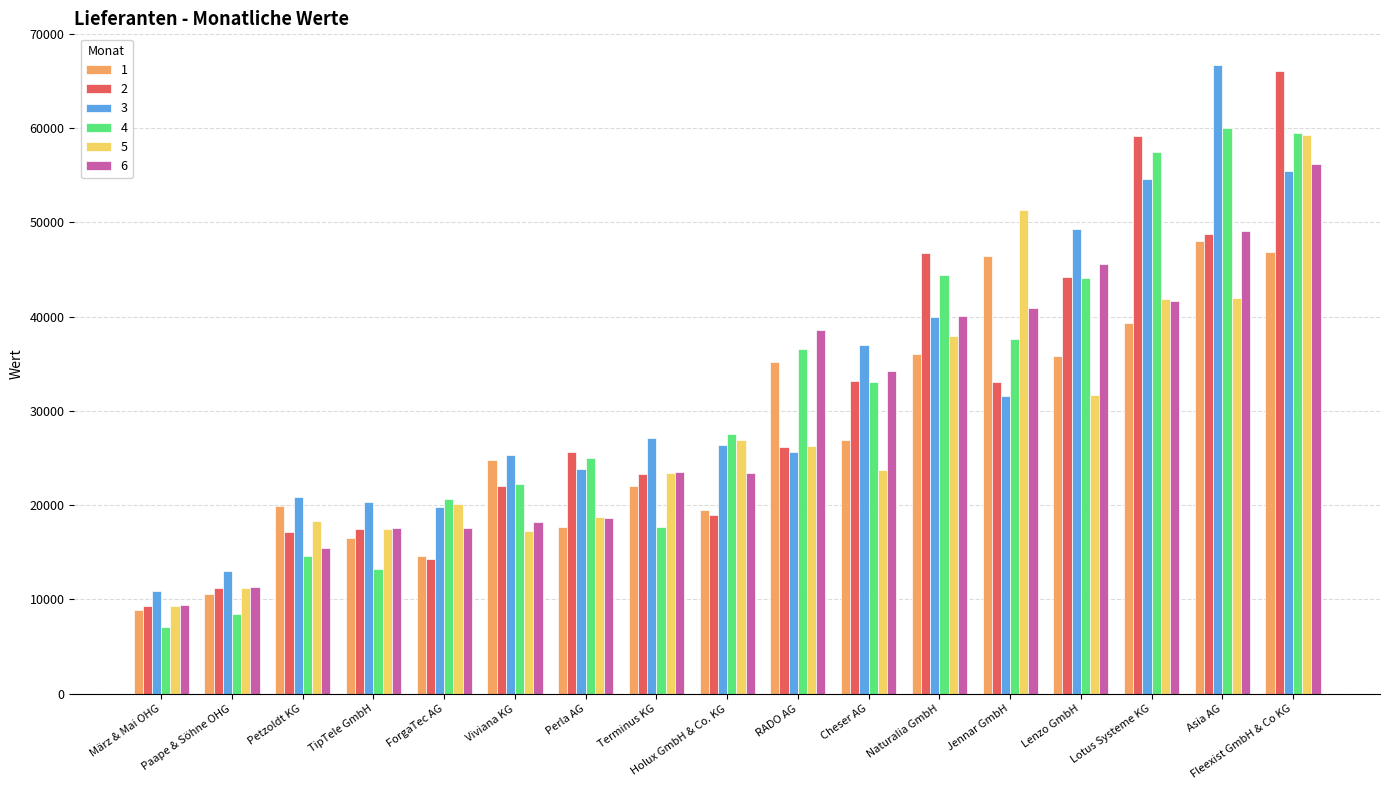

What is the lowest value of the 2 series?

9335